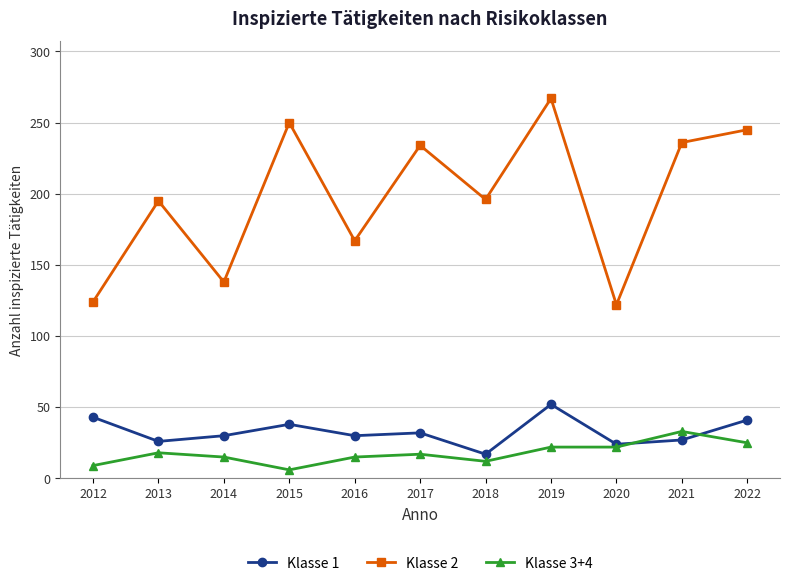

At how many categories does at least one series exceed 95?

11